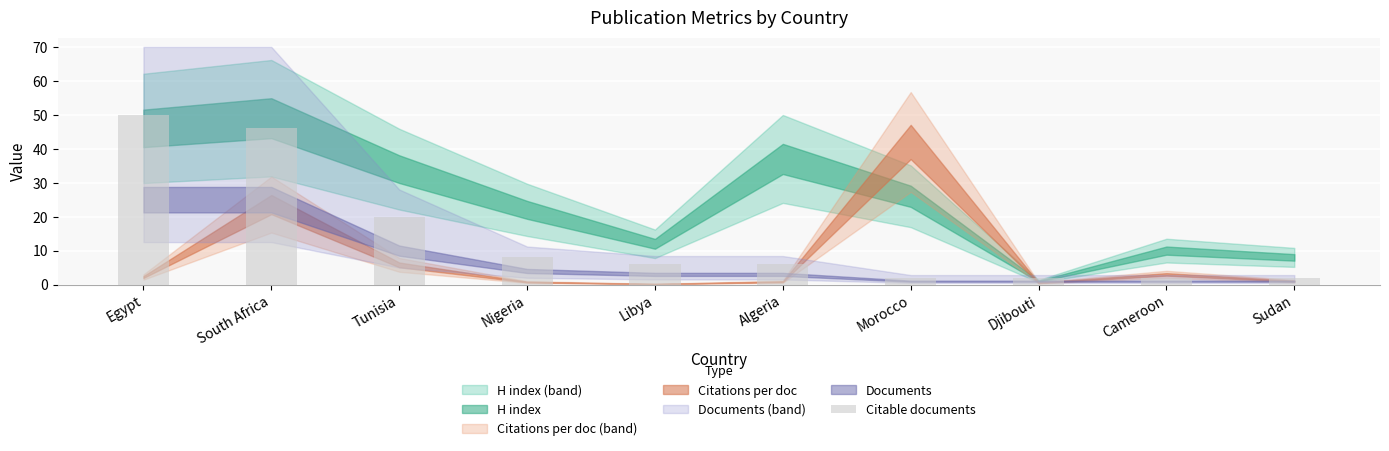

What position from the left is Cameroon?

9